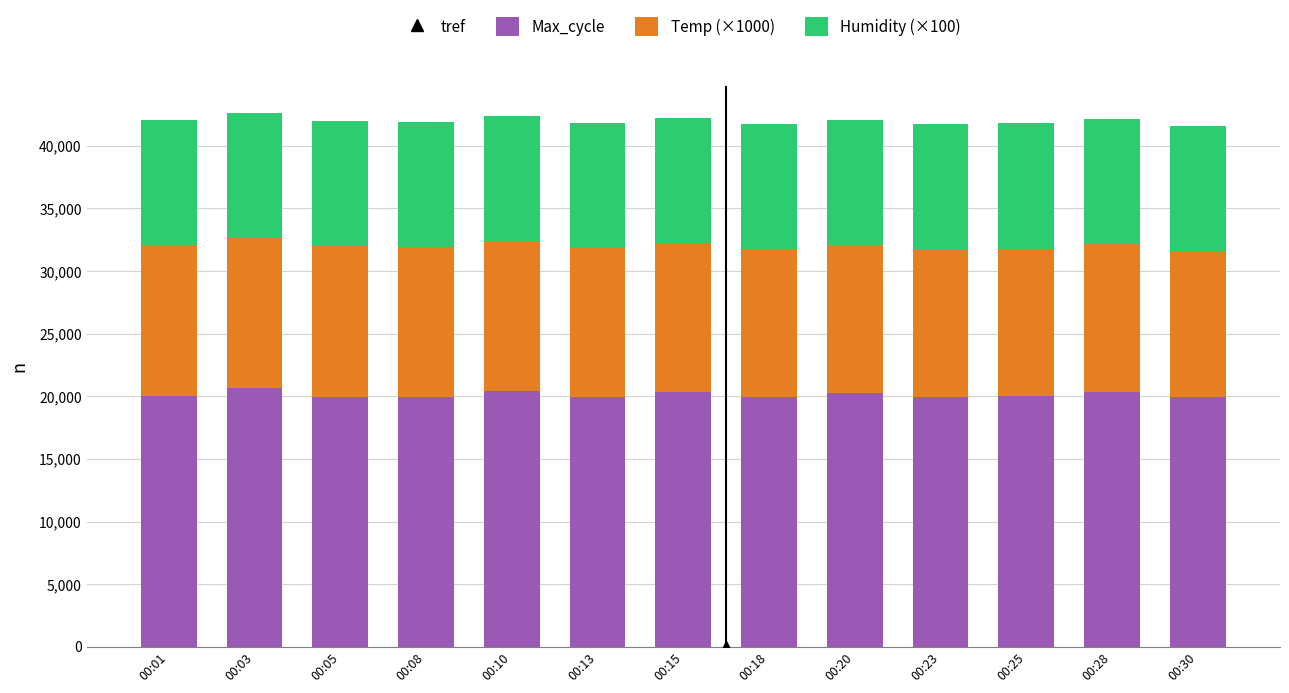

What is the minimum value for Max_cycle?

19917